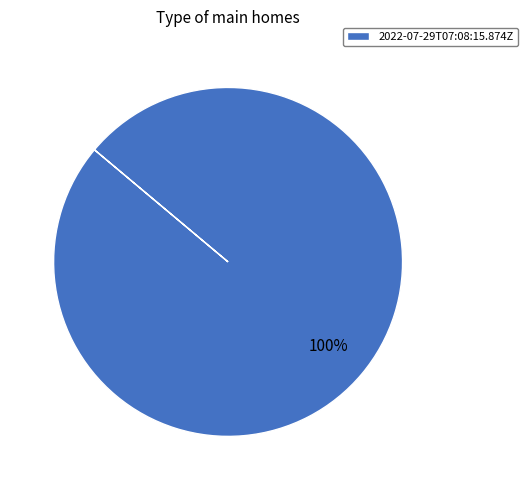

Which slice represents more than half of the pie?

2022-07-29T07:08:15.874Z